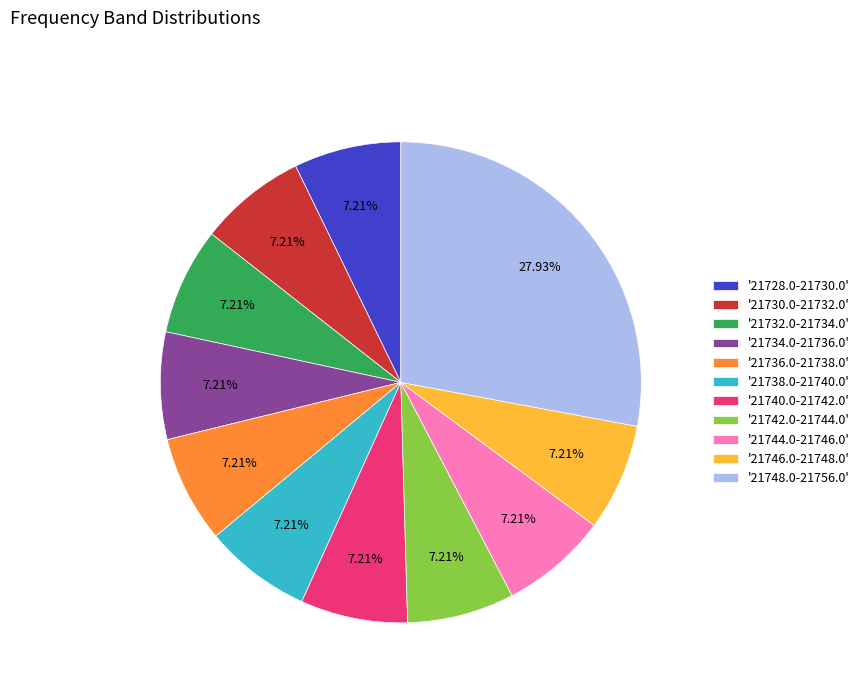

Combined, do '21746.0-21748.0' and '21742.0-21744.0' account for over 50%?

No